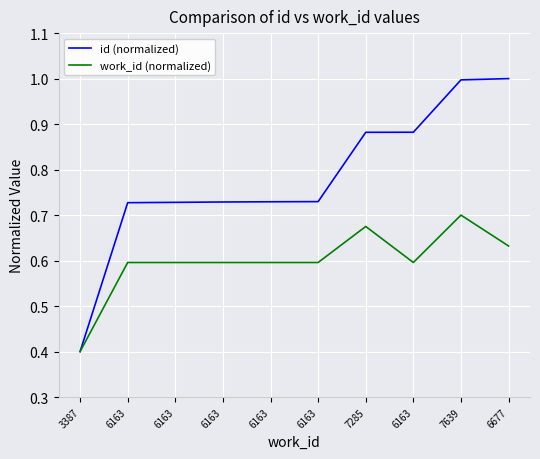

What is the sum of the id (normalized) values at 6163 and 6163?

1.5